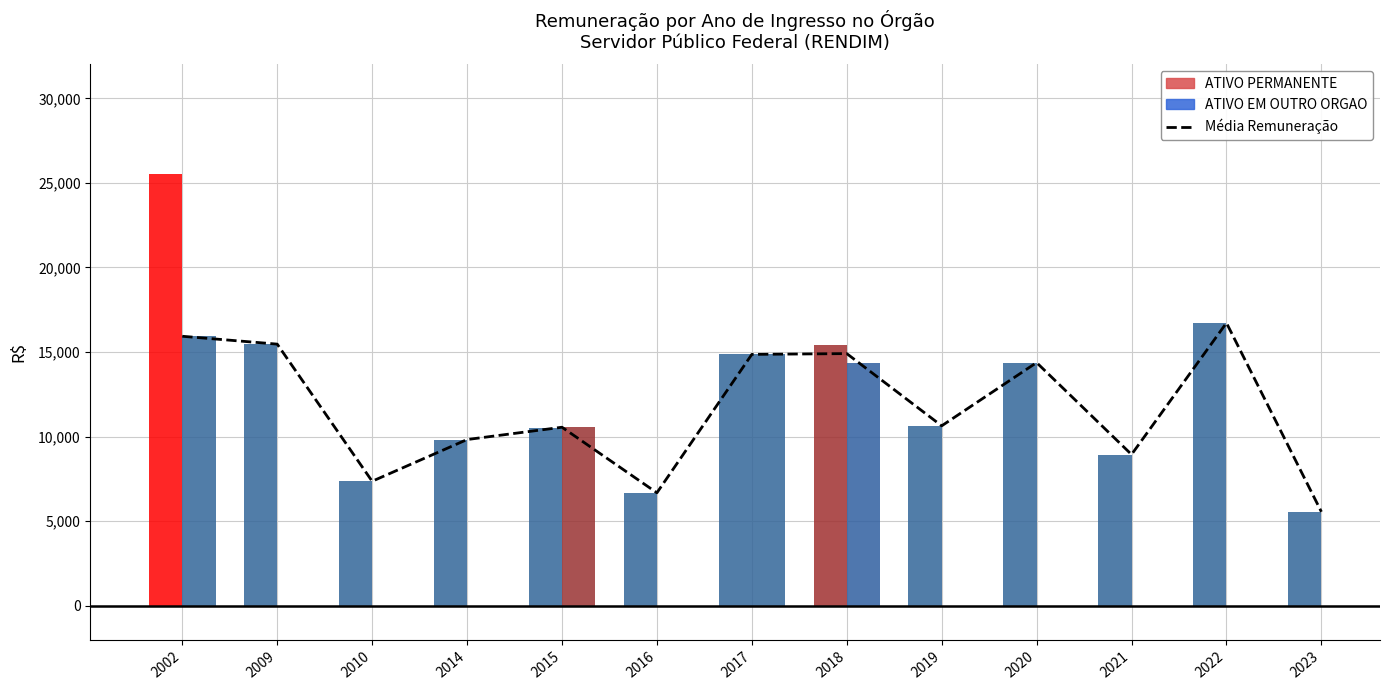

The chart shows a value of 3763.1 at 2017. True or false?

False